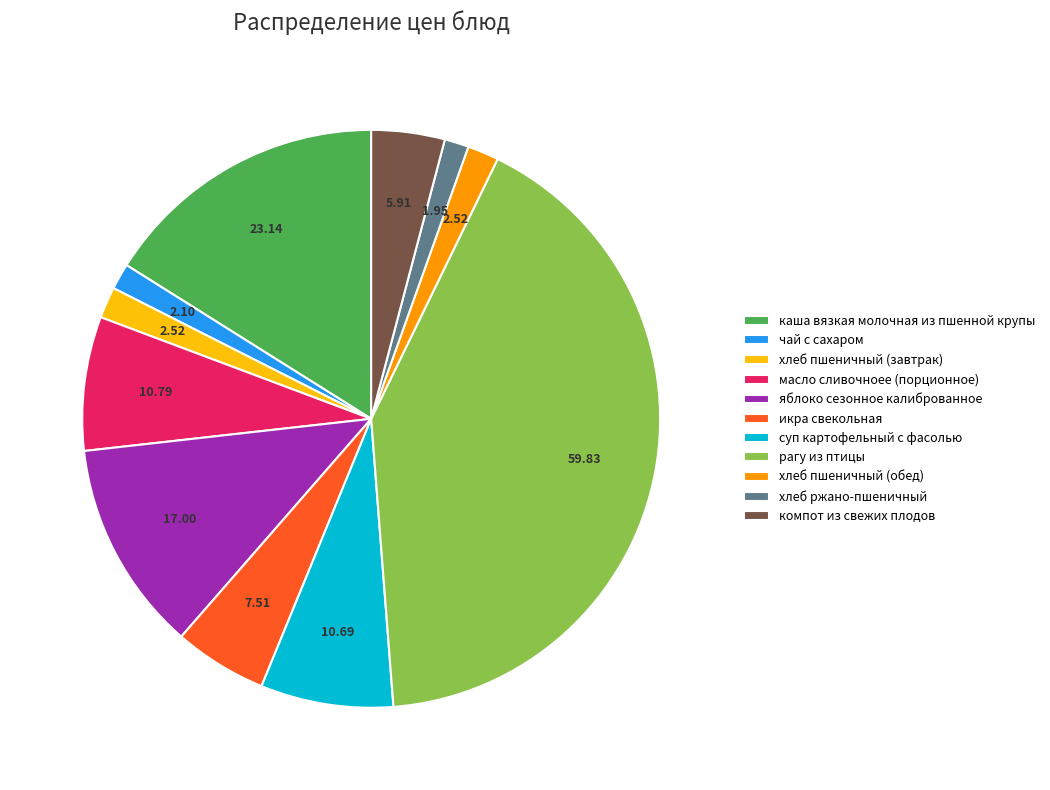

Which slice is the largest?

рагу из птицы